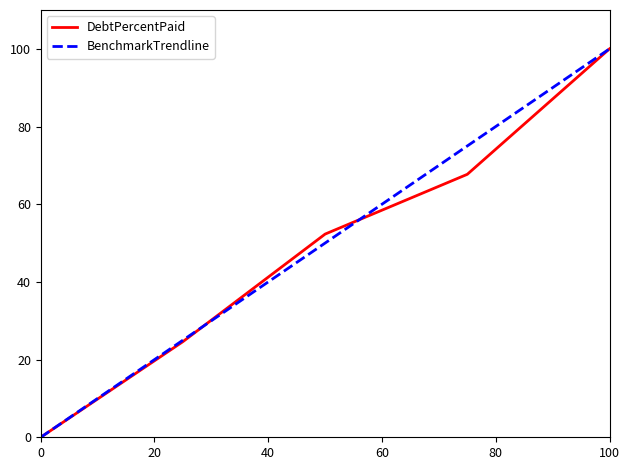

What is the maximum value for BenchmarkTrendline?

100.0